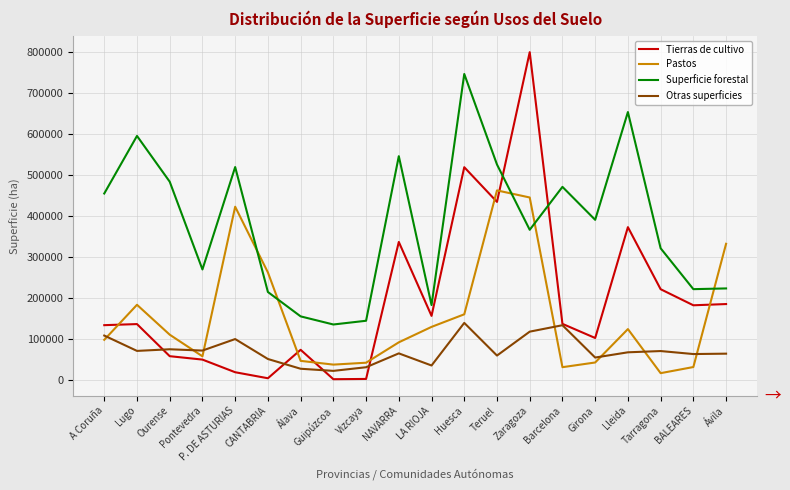

Which series has the largest total across all categories?

Superficie forestal